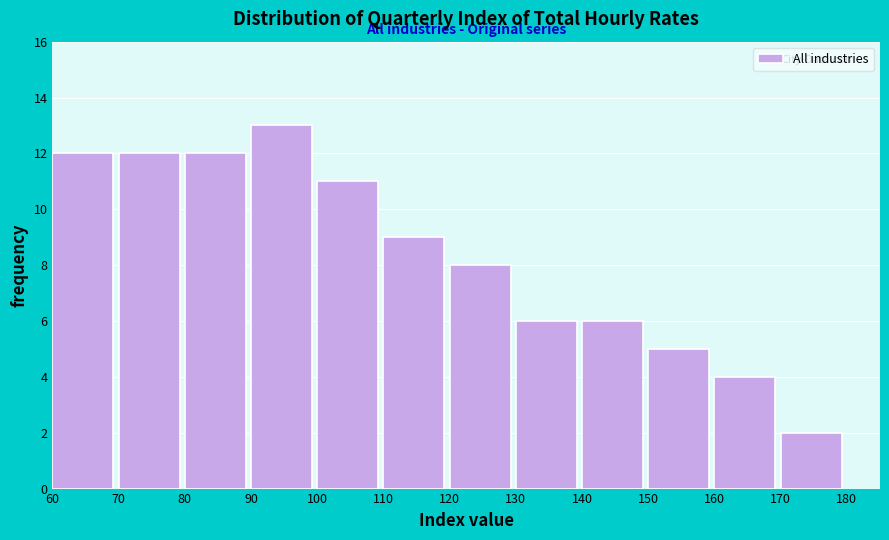

Reading left to right, list every bar in this chart as the range it spans on the x-axis followed by its height. The values are not printed on the chart, so give them approximately, as read against the axis.

60 to 70: 12
70 to 80: 12
80 to 90: 12
90 to 100: 13
100 to 110: 11
110 to 120: 9
120 to 130: 8
130 to 140: 6
140 to 150: 6
150 to 160: 5
160 to 170: 4
170 to 180: 2